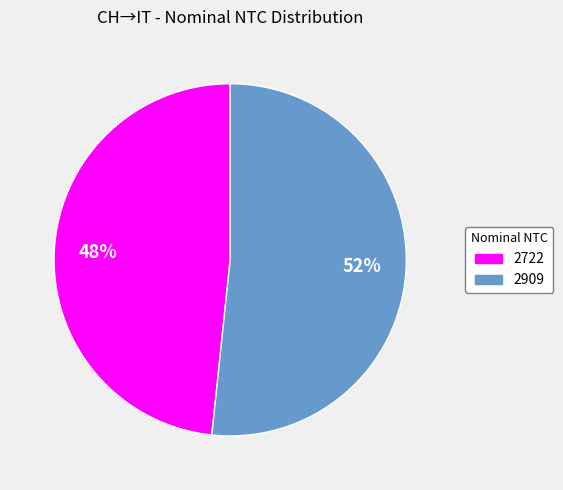

Do 2909 and 2722 together represent more than half of the pie?

Yes